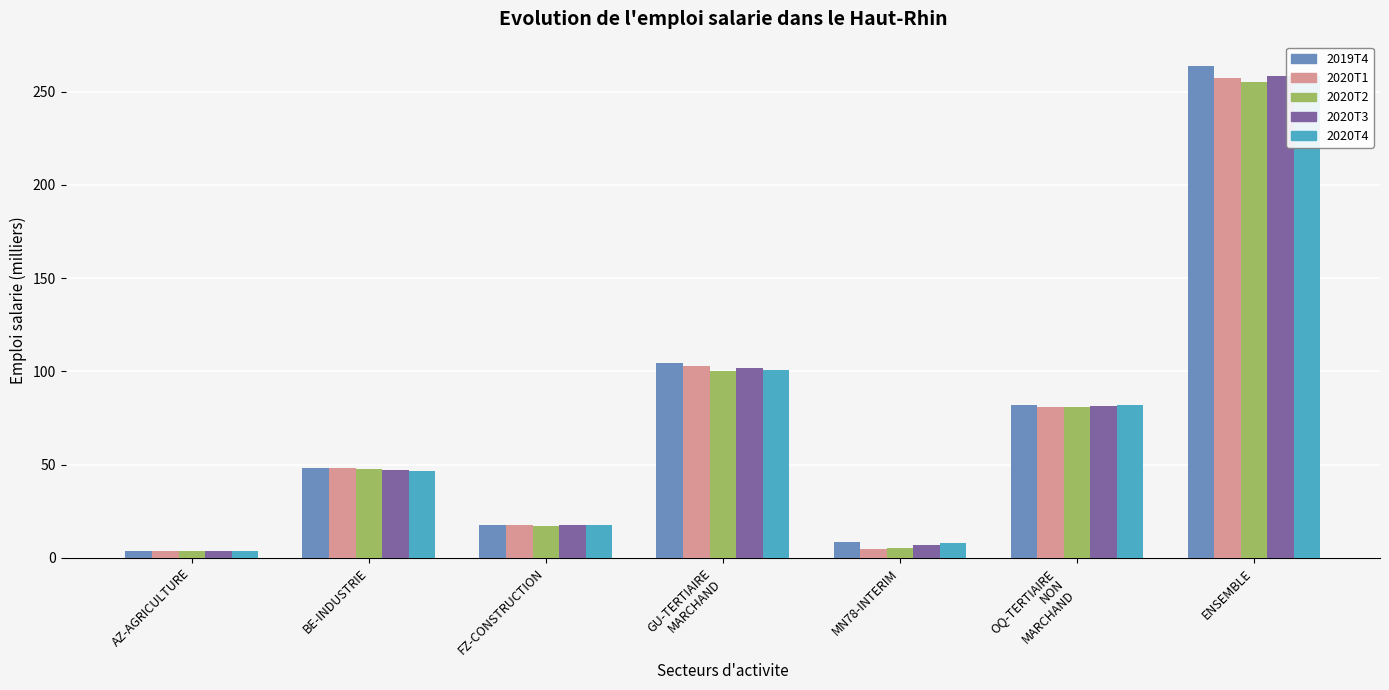

What is the sum of all 2020T2 values?

510.3